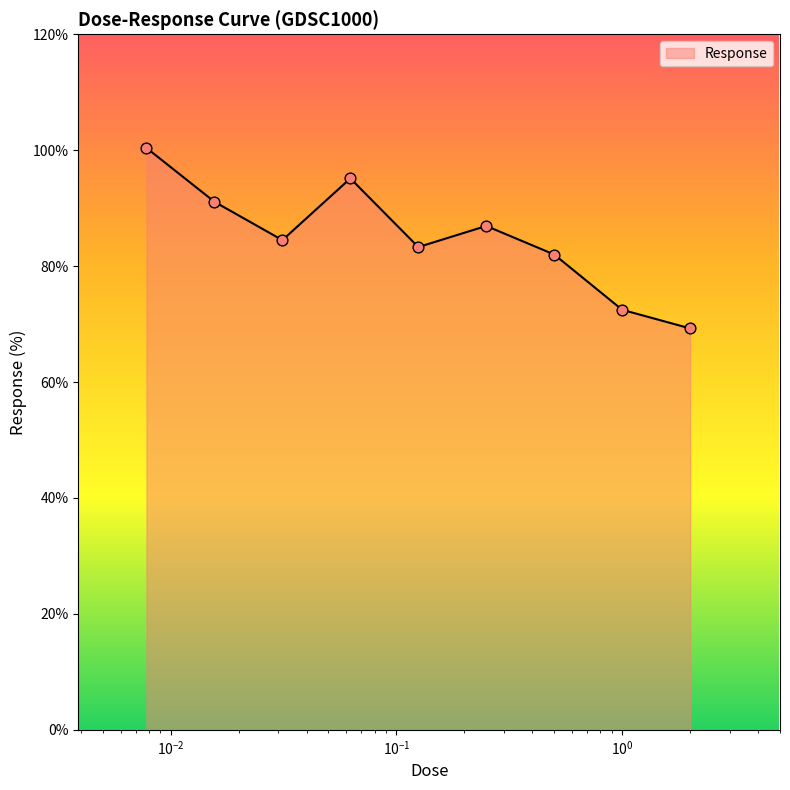

What is the minimum value shown in the chart?

69.3